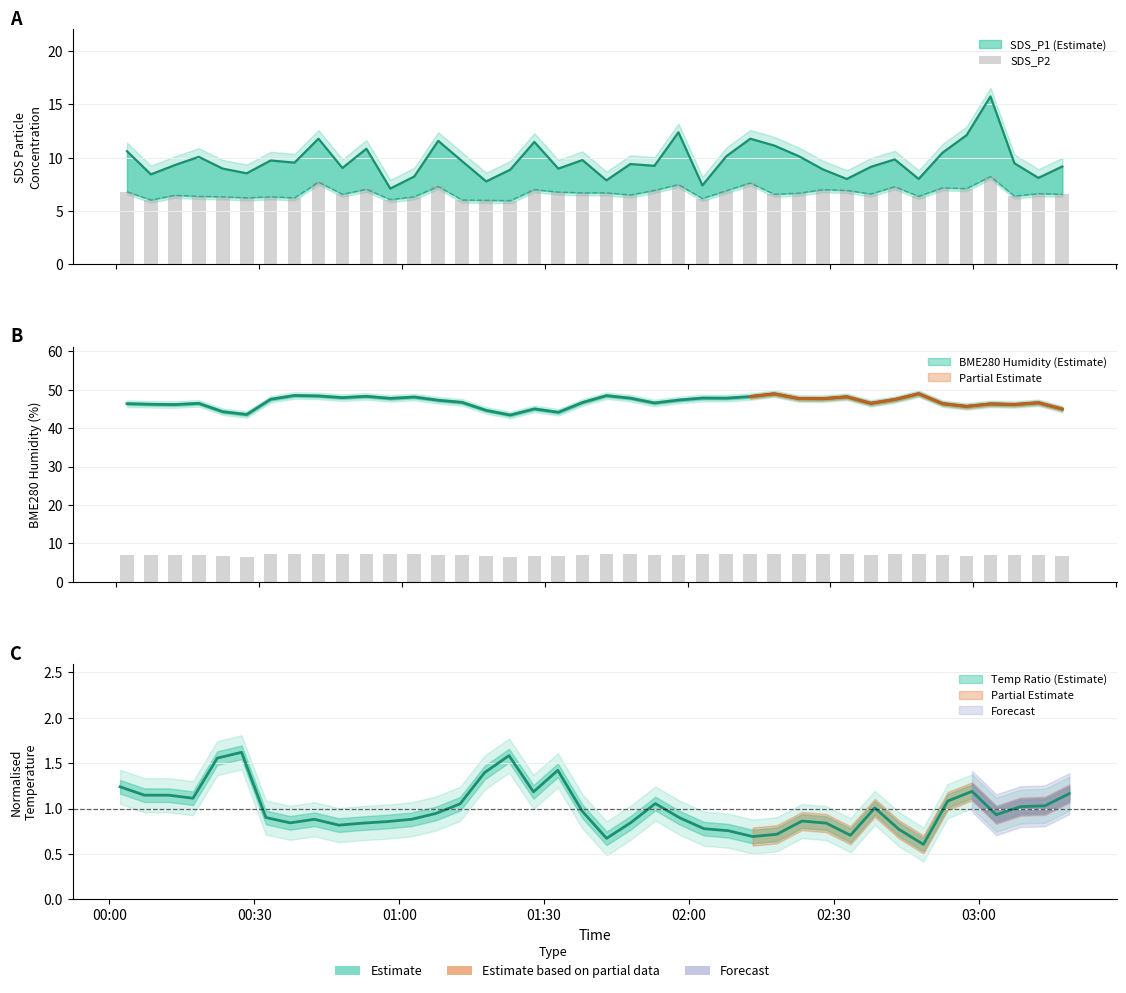

True or false: the data shows 11.1 at 8.

False